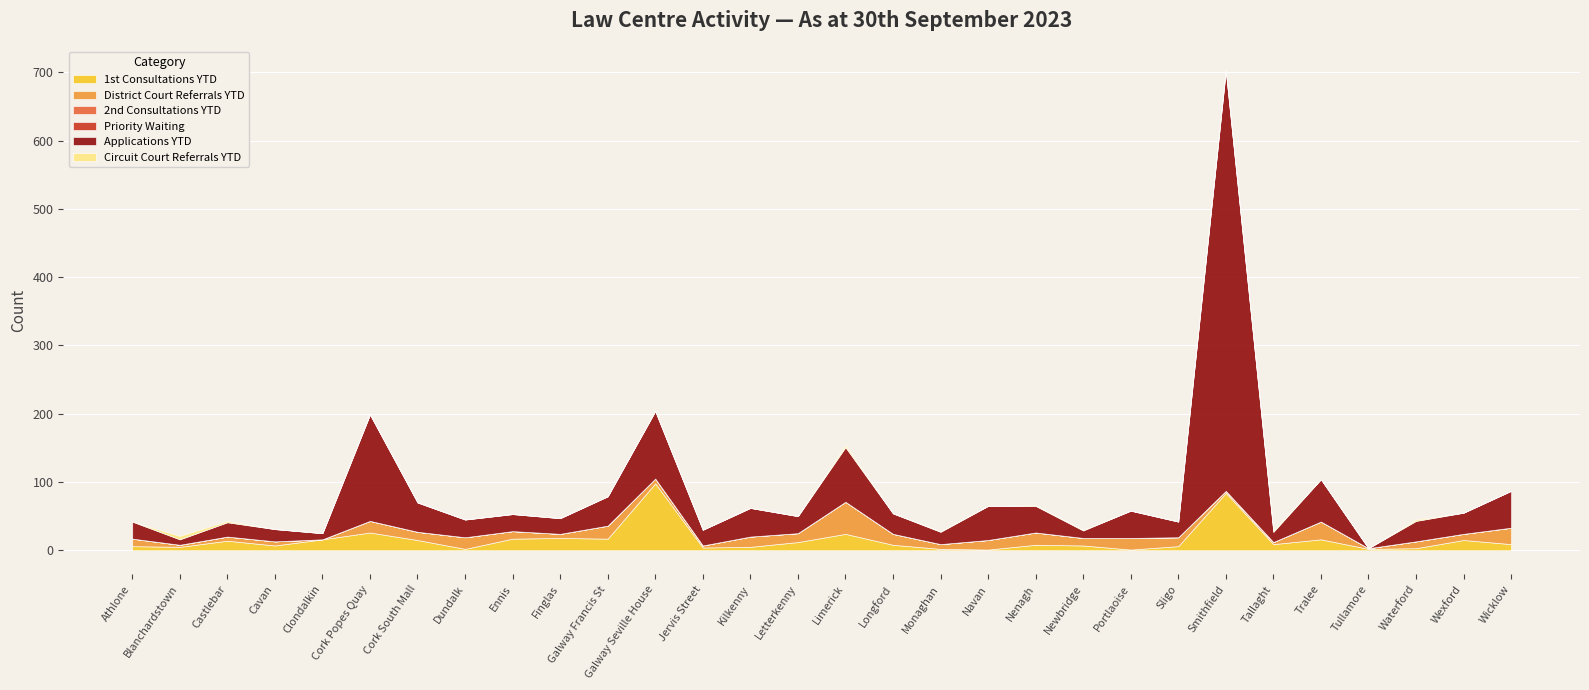

The Priority Waiting series shows 0 at Nenagh. True or false?

True